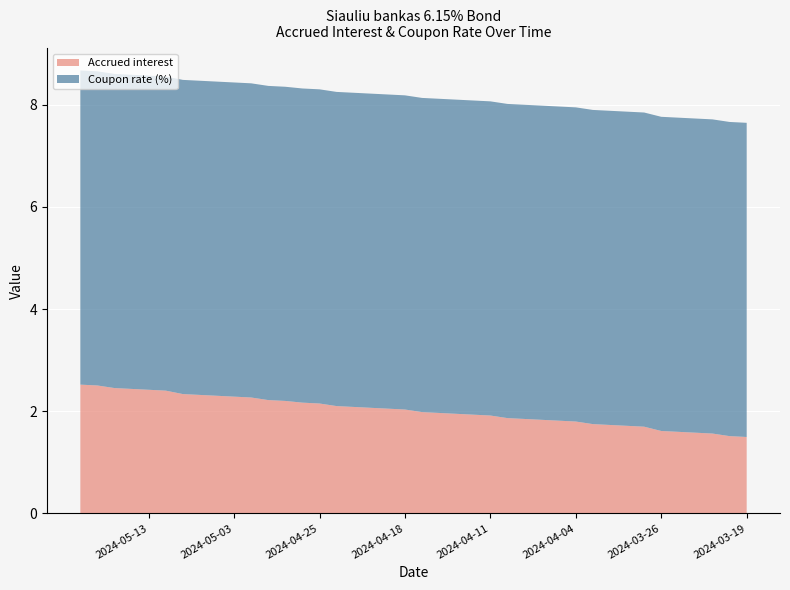

What is the value of the Coupon rate (%) point at the 14th from the left?

6.2